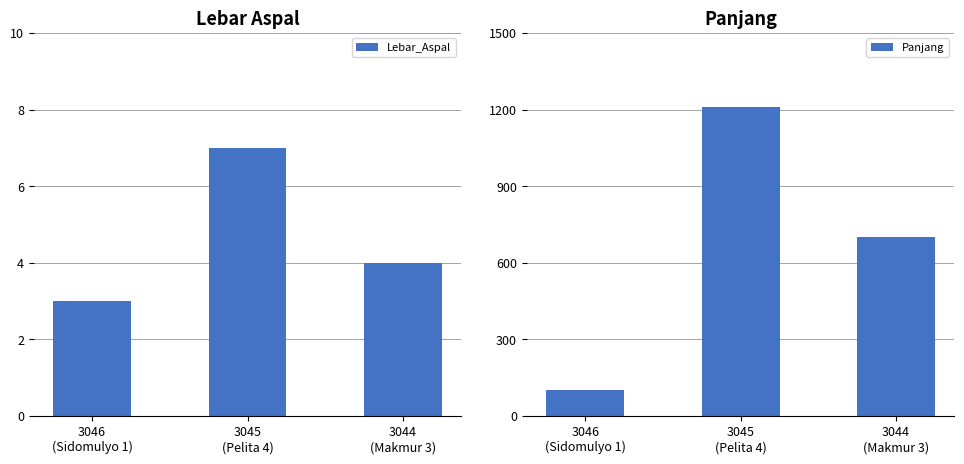

What is the approximate value of Lebar_Aspal at 3046
(Sidomulyo 1)?

3